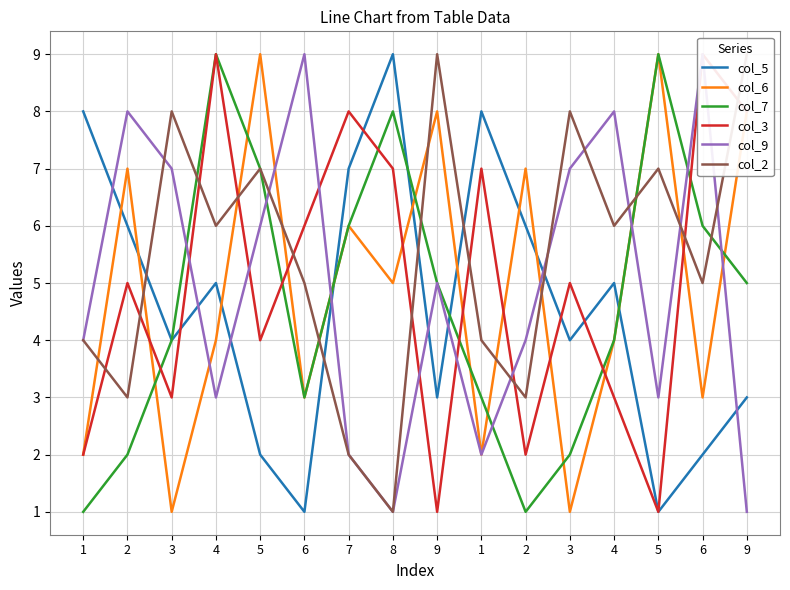

What is the average value of the col_3 series?

5